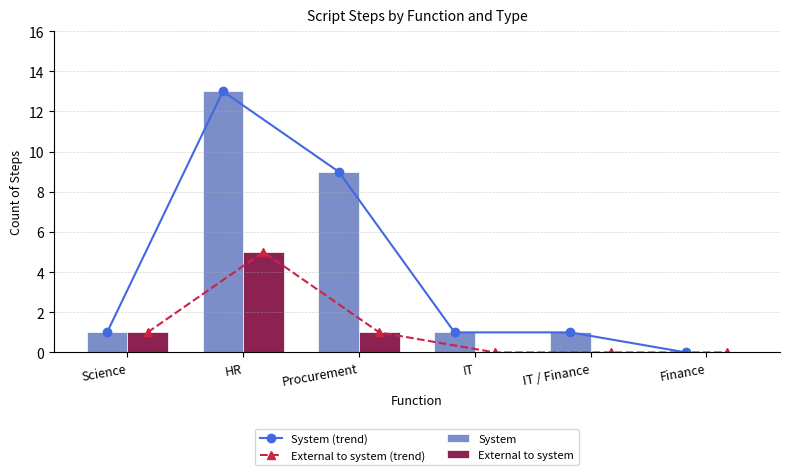

What position from the right is IT?

3